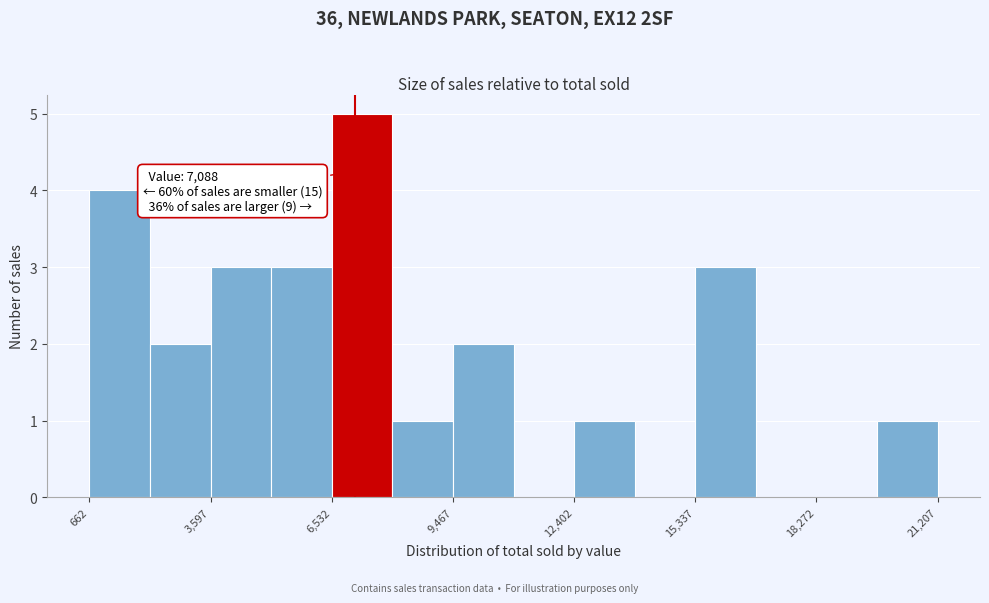

Around what value on the x-axis is the tallest bar? Give the approximate position of its centre, as read against the axis.

7500